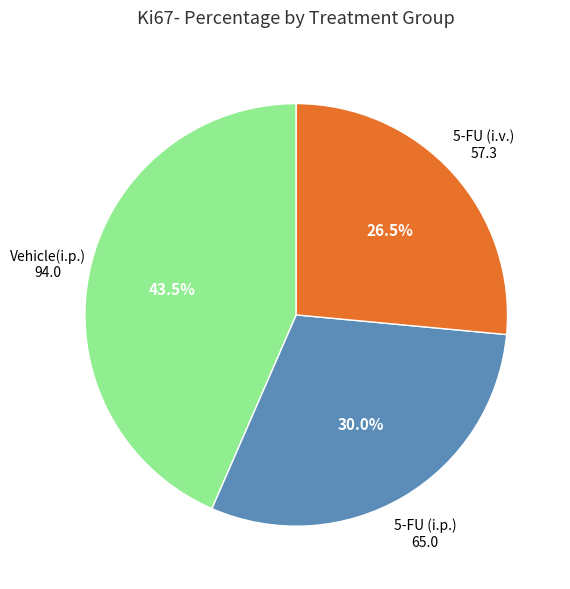

Does any single category account for the majority?

No